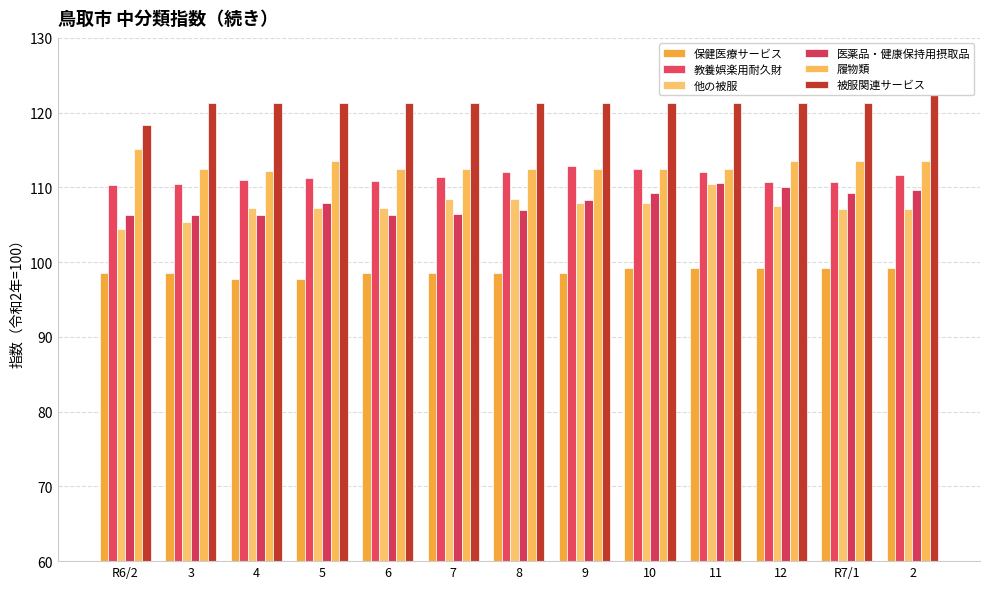

At which label does 医薬品・健康保持用摂取品 reach its minimum?

R6/2